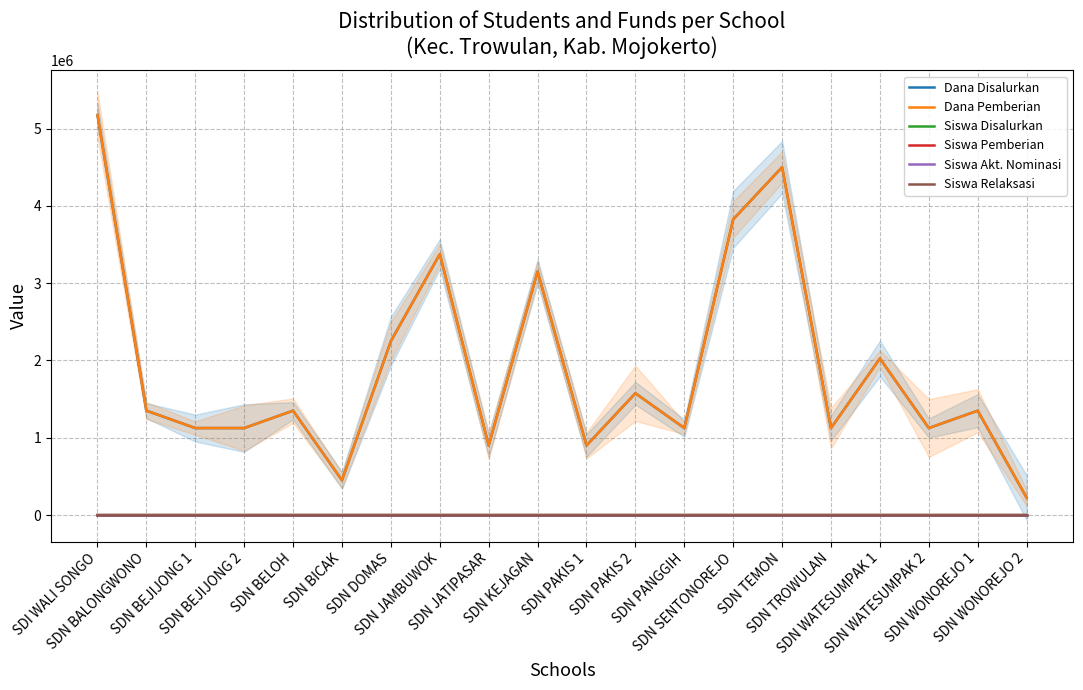

What is the sum of the Siswa Pemberian values at SDN JATIPASAR and SDN PANGGIH?

9